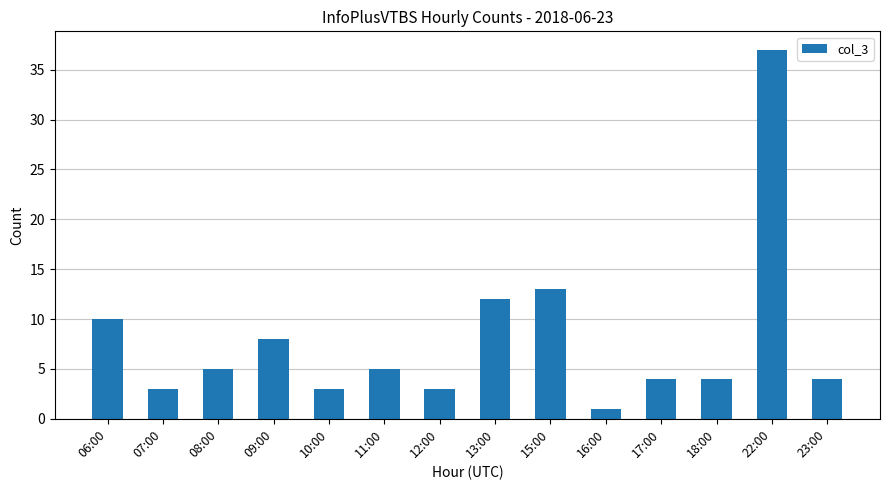

What is the difference between the values at 07:00 and 18:00?

1